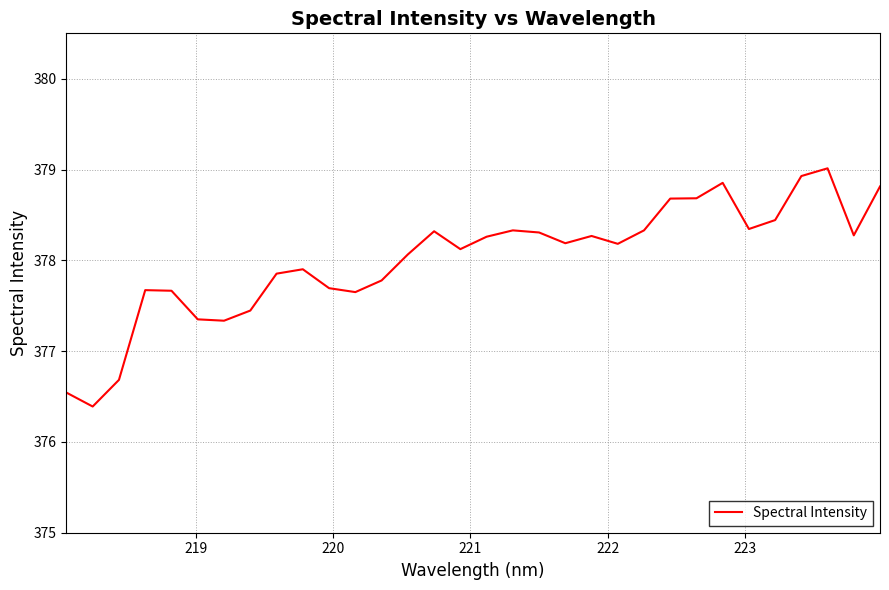

What is the difference between the maximum and minimum values?

2.6